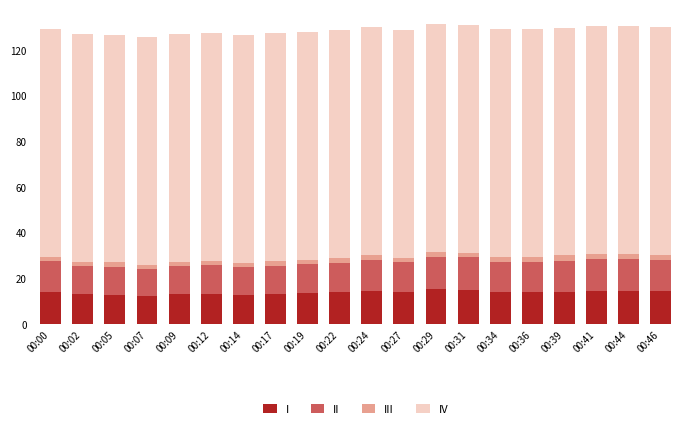

Are the bars grouped side by side (vs. stacked)?

No